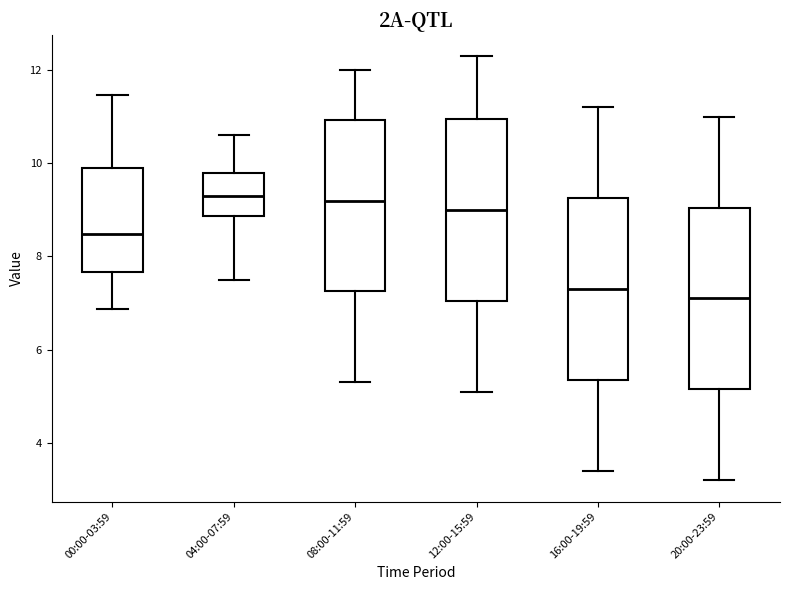

Reading left to right, read every box against the y-axis: the position of its median line, the range the box covers, and the ends of its whiskers. The values are not printed on the chart, so give them approximately, as read against the axis.

00:00-03:59: median 8.4, box 7.6 to 10.0, whiskers 6.8 to 11.4
04:00-07:59: median 9.4, box 8.8 to 9.8, whiskers 7.6 to 10.6
08:00-11:59: median 9.2, box 7.2 to 11.0, whiskers 5.4 to 12.0
12:00-15:59: median 9.0, box 7.0 to 11.0, whiskers 5.2 to 12.4
16:00-19:59: median 7.4, box 5.4 to 9.2, whiskers 3.4 to 11.2
20:00-23:59: median 7.2, box 5.2 to 9.0, whiskers 3.2 to 11.0